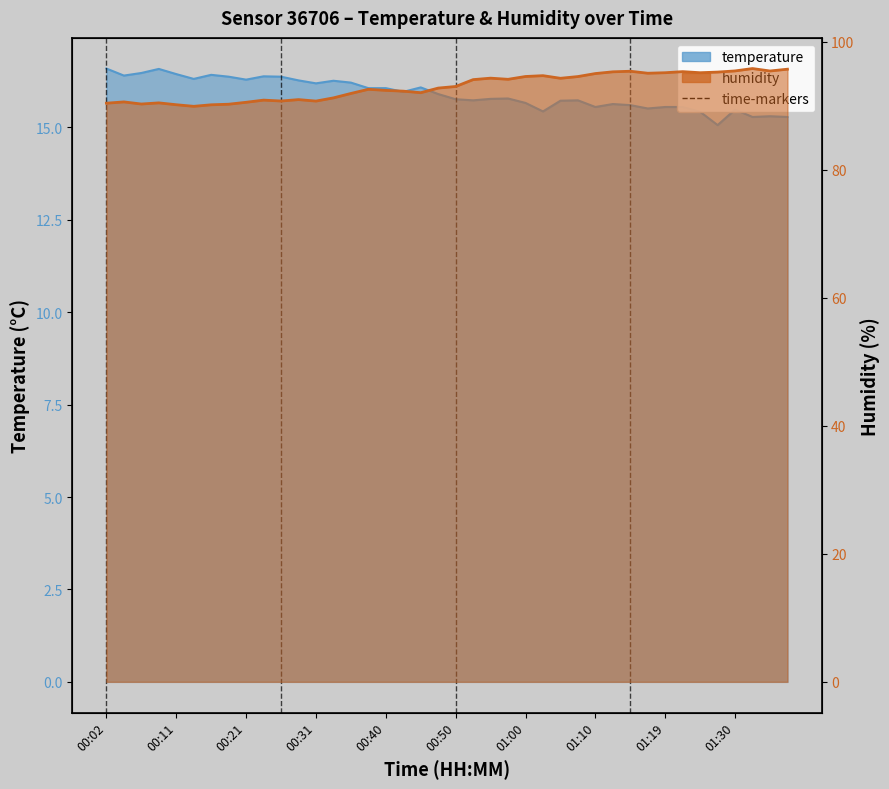

How many values in the humidity series are below 92?

15